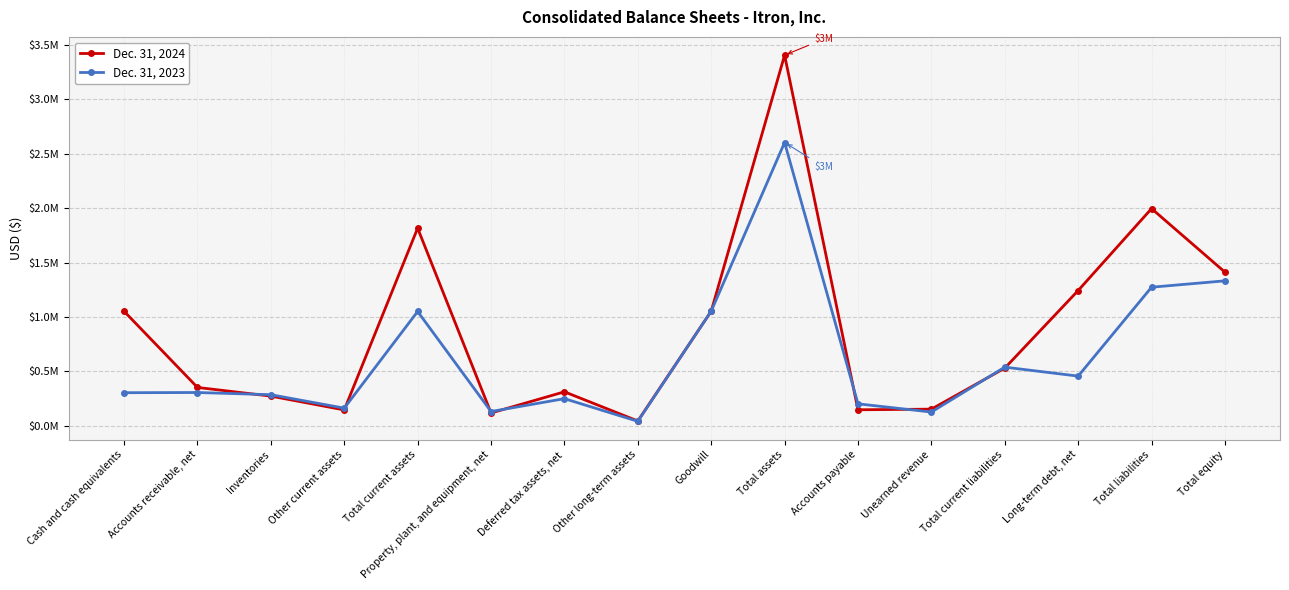

What is the minimum value for Dec. 31, 2024?

41827